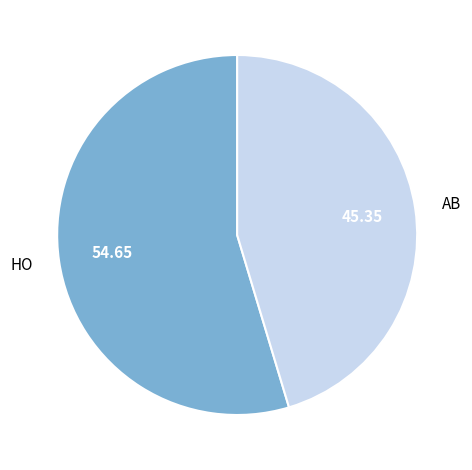

Is there a majority slice in this chart?

Yes